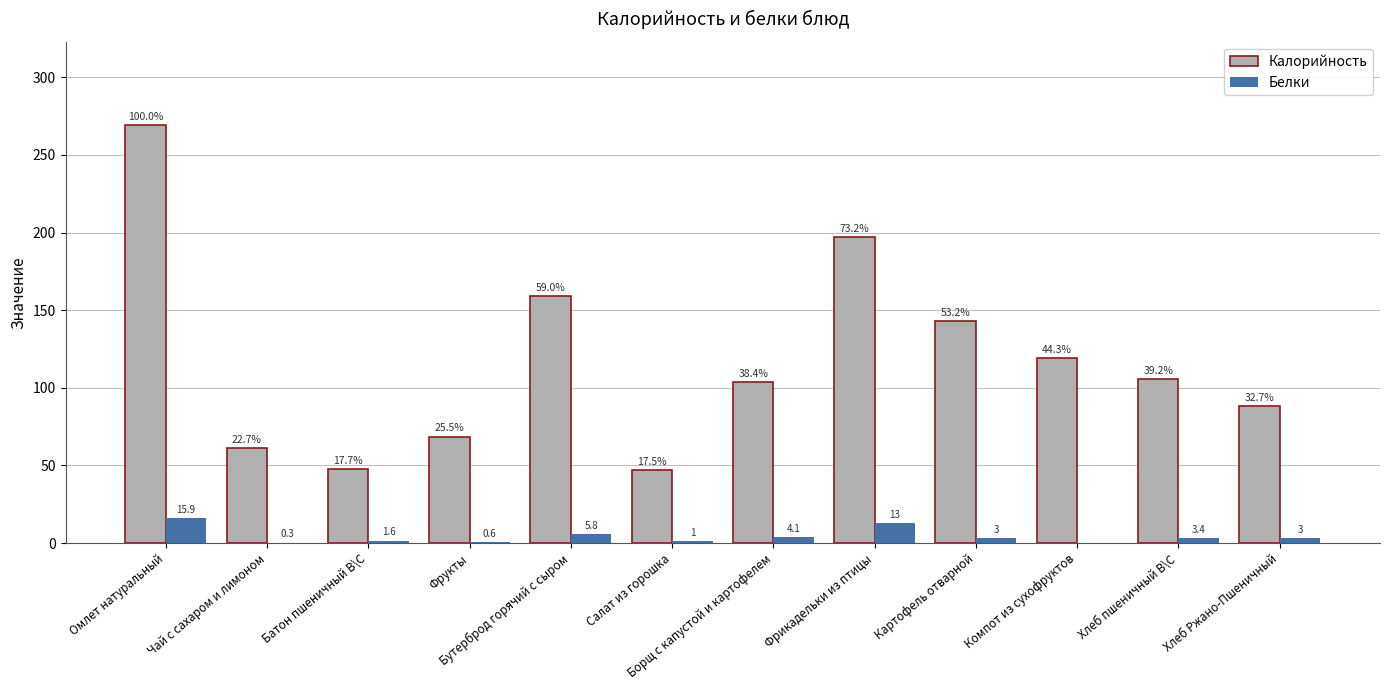

Which series has the largest total across all categories?

Калорийность